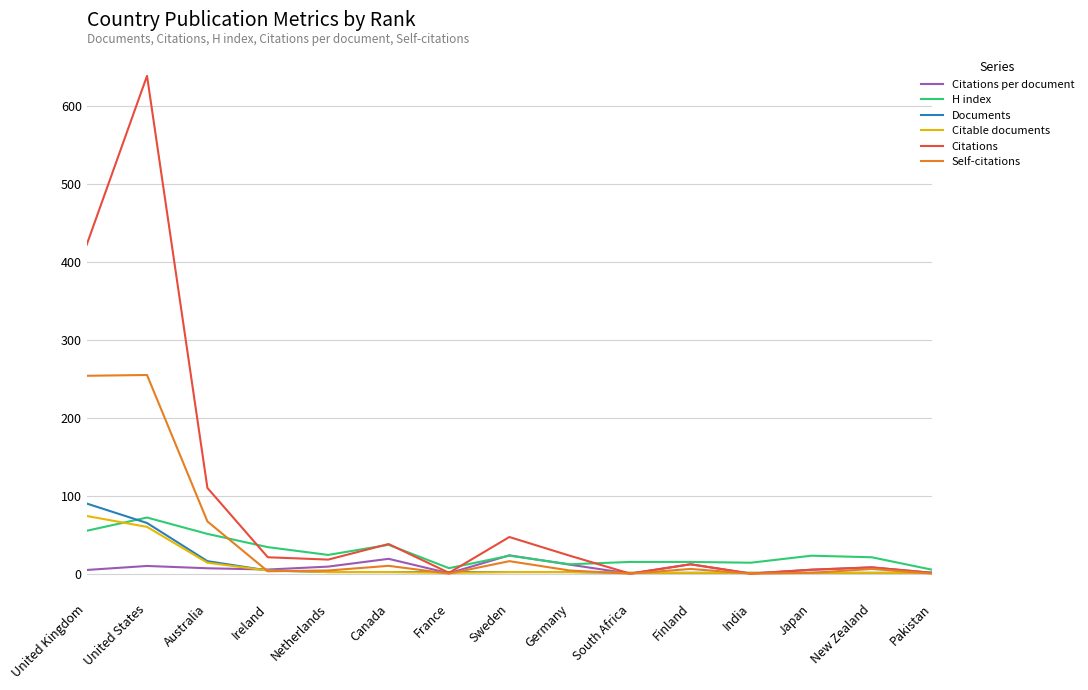

Which series changed the most between Netherlands and South Africa?

Citations